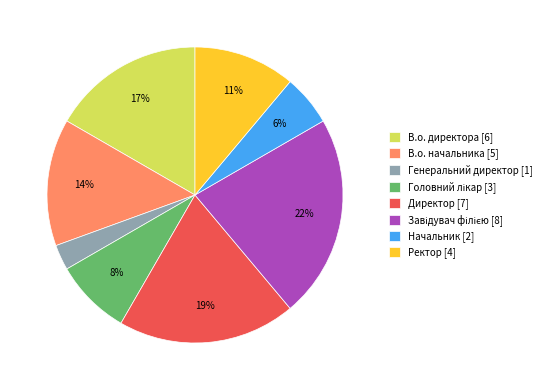

Count the number of slices in the pie.

8